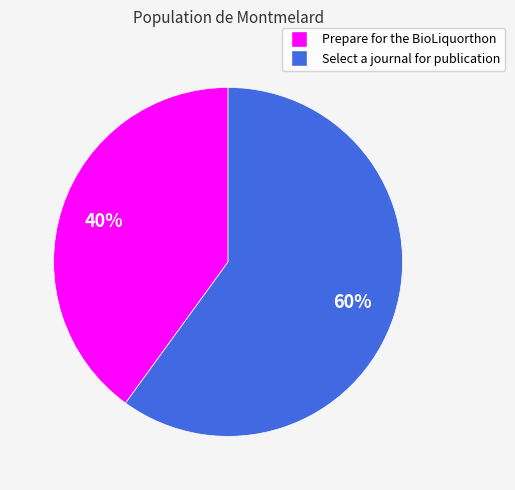

Rank the categories by value from lowest to highest.

Prepare for the BioLiquorthon, Select a journal for publication